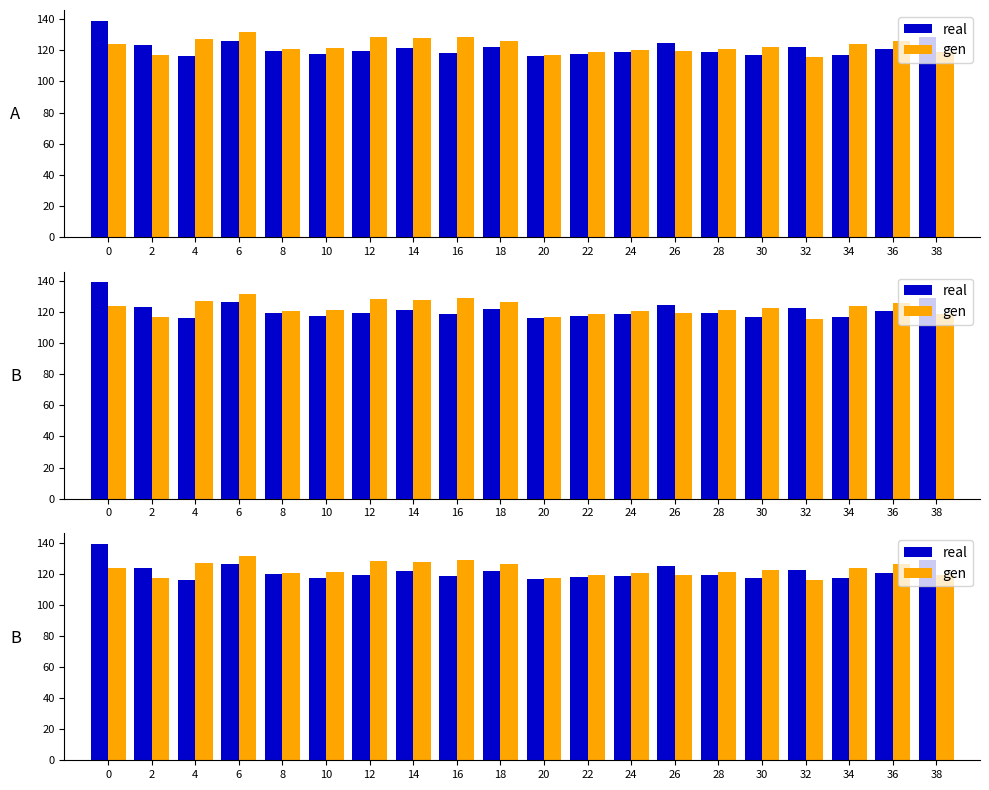

The value of real at 38 is 173.8. True or false?

False